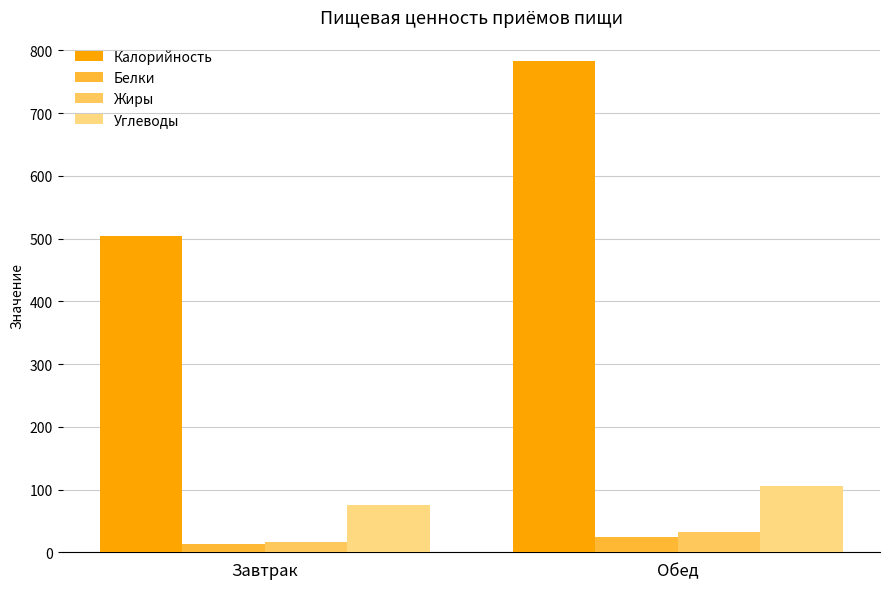

Which category has the lowest value in the Углеводы series?

Завтрак